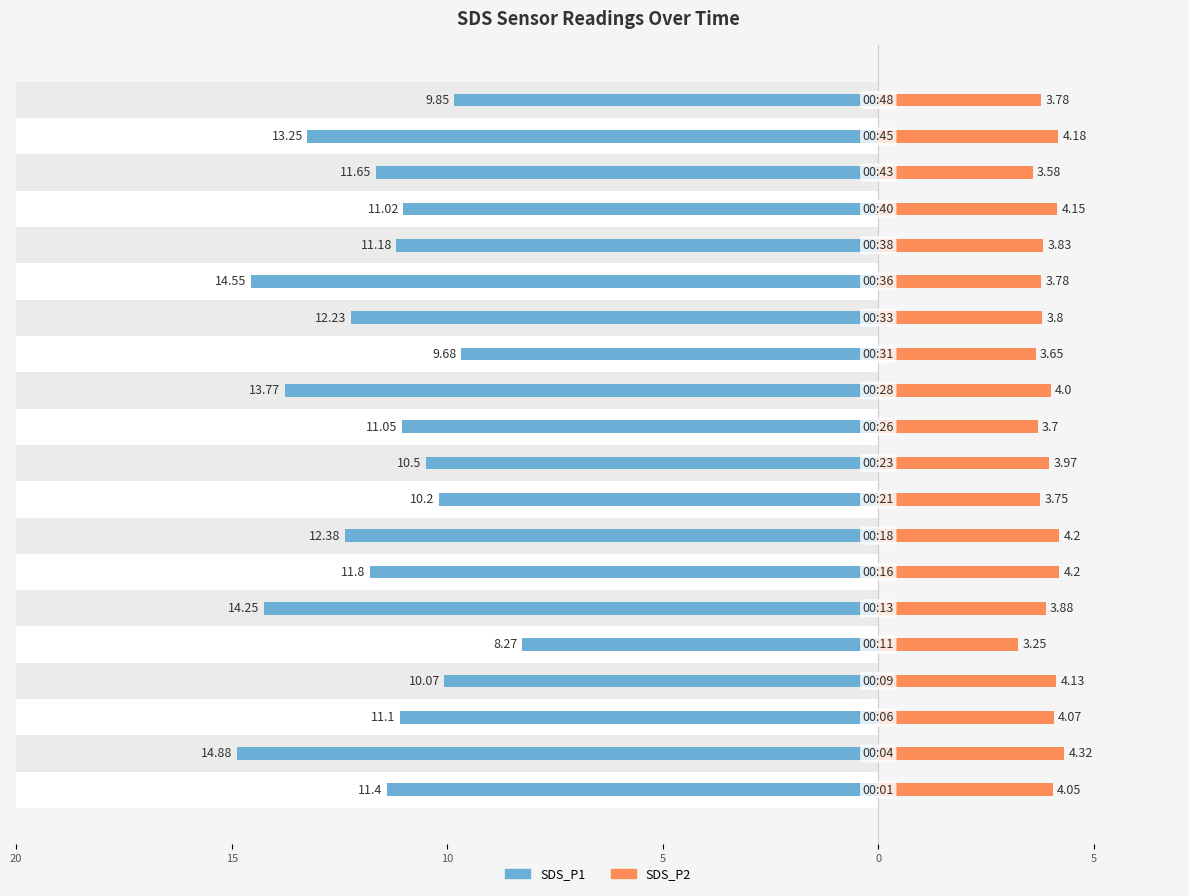

The SDS_P2 series shows 1.8 at 10. True or false?

False